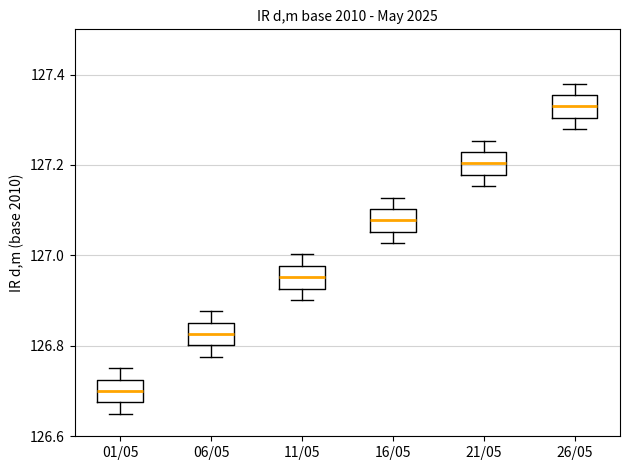

Reading left to right, read every box against the y-axis: the position of its median line, the range the box covers, and the ends of its whiskers. The values are not printed on the chart, so give them approximately, as read against the axis.

01/05: median 126.70, box 126.68 to 126.72, whiskers 126.66 to 126.76
06/05: median 126.82, box 126.80 to 126.86, whiskers 126.78 to 126.88
11/05: median 126.96, box 126.92 to 126.98, whiskers 126.90 to 127.00
16/05: median 127.08, box 127.06 to 127.10, whiskers 127.02 to 127.12
21/05: median 127.20, box 127.18 to 127.22, whiskers 127.16 to 127.26
26/05: median 127.32, box 127.30 to 127.36, whiskers 127.28 to 127.38